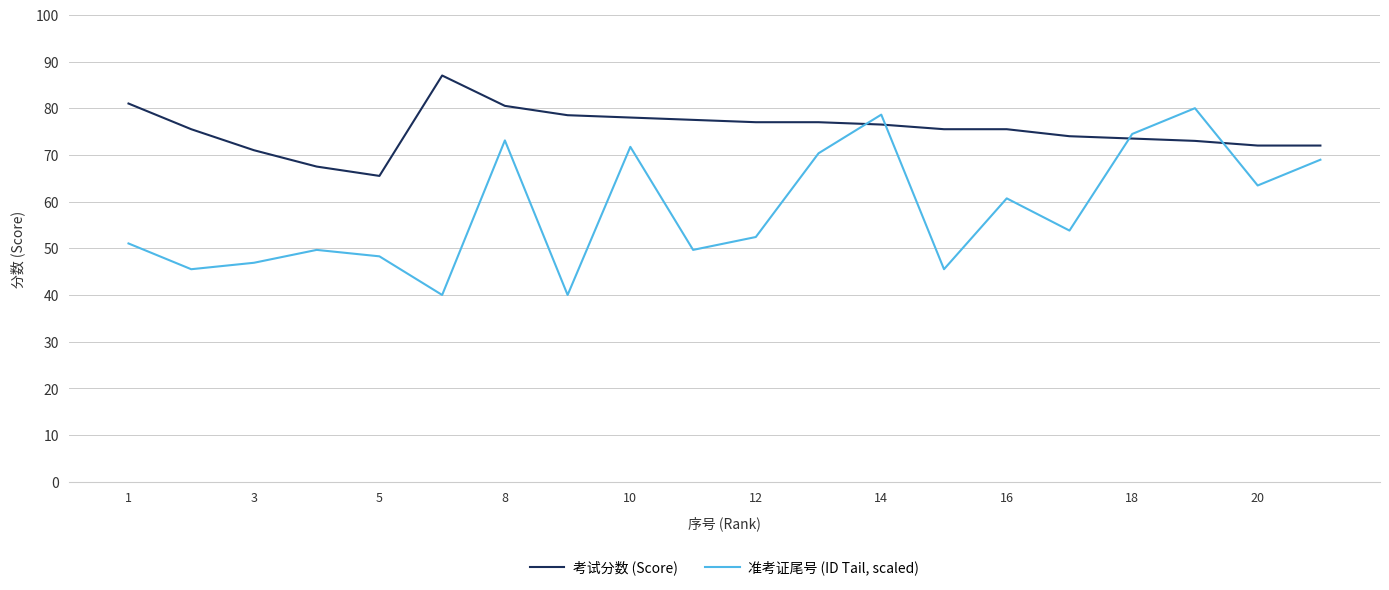

Rank the series by their maximum value, from highest to lowest.

考试分数 (Score), 准考证尾号 (ID Tail, scaled)